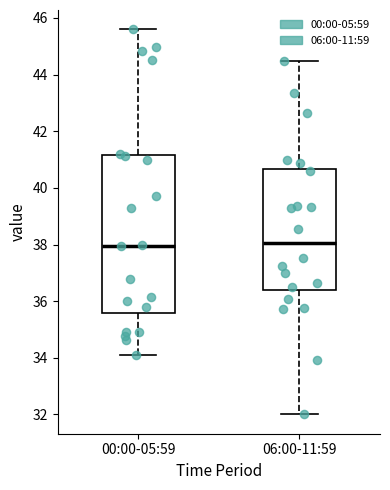

Reading left to right, read every box against the y-axis: the position of its median line, the range the box covers, and the ends of its whiskers. The values are not printed on the chart, so give them approximately, as read against the axis.

00:00-05:59: median 38.0, box 35.6 to 41.2, whiskers 34.2 to 45.6
06:00-11:59: median 38.0, box 36.4 to 40.6, whiskers 32.0 to 44.4